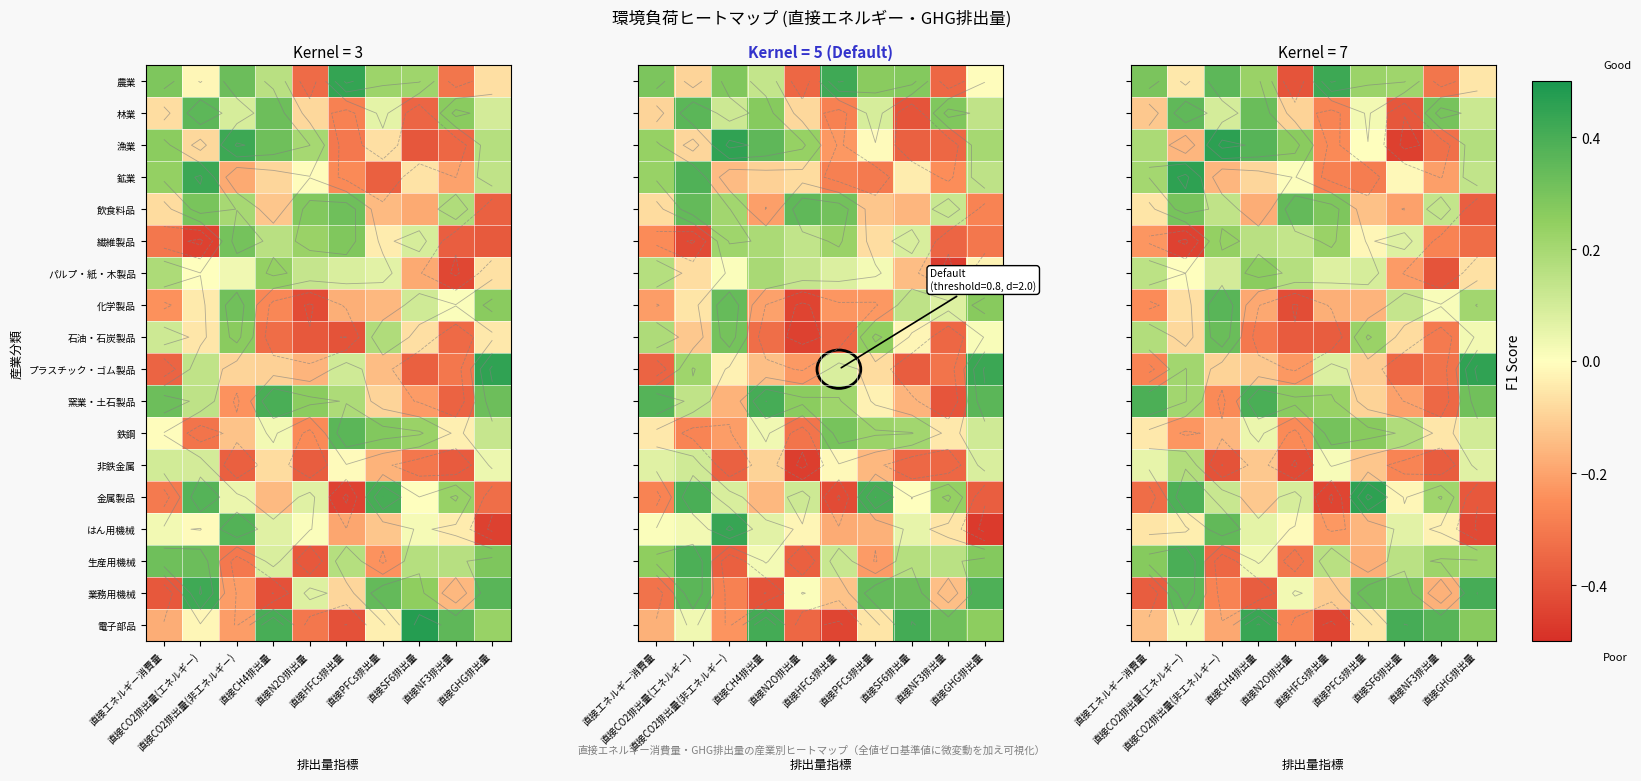

Which series changed the most between 直接NF3排出量 and 直接GHG排出量?

プラスチック・ゴム製品